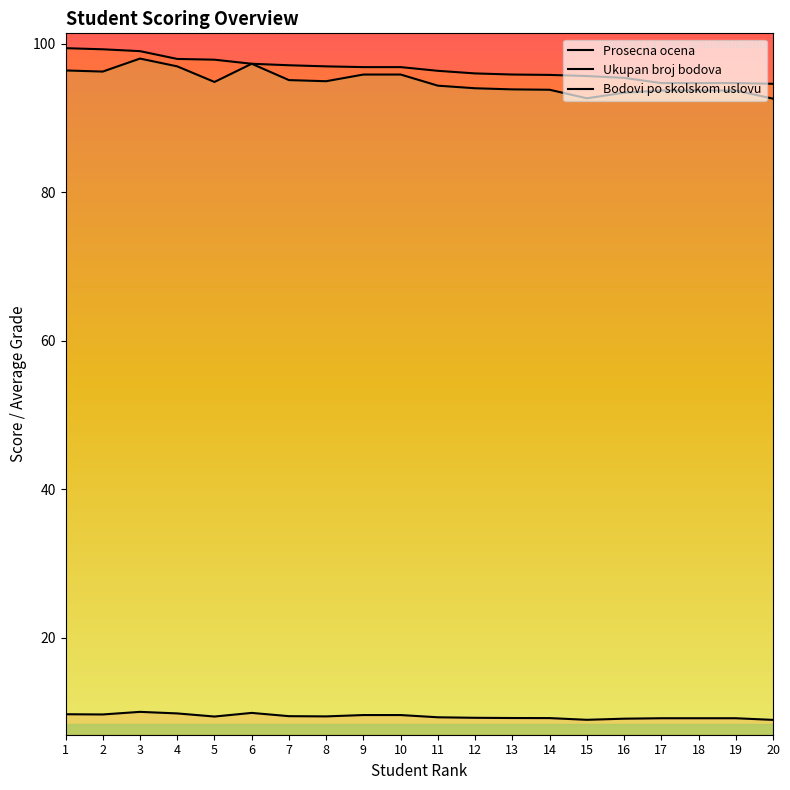

Reading left to right, extract all data points from this chart.

Prosecna ocena: 9.7	9.7	10.0	9.8	9.4	9.9	9.4	9.4	9.6	9.6	9.3	9.2	9.2	9.2	8.9	9.1	9.1	9.1	9.1	8.9
Ukupan broj bodova: 99.4	99.2	99.0	98.0	97.8	97.3	97.1	97.0	96.8	96.8	96.3	96.0	95.8	95.8	95.7	95.4	94.7	94.7	94.7	94.6
Bodovi po skolskom uslovu: 96.4	96.2	98.0	97.0	94.8	97.3	95.1	95.0	95.8	95.8	94.3	94.0	93.8	93.8	92.7	93.4	93.7	93.7	93.7	92.6